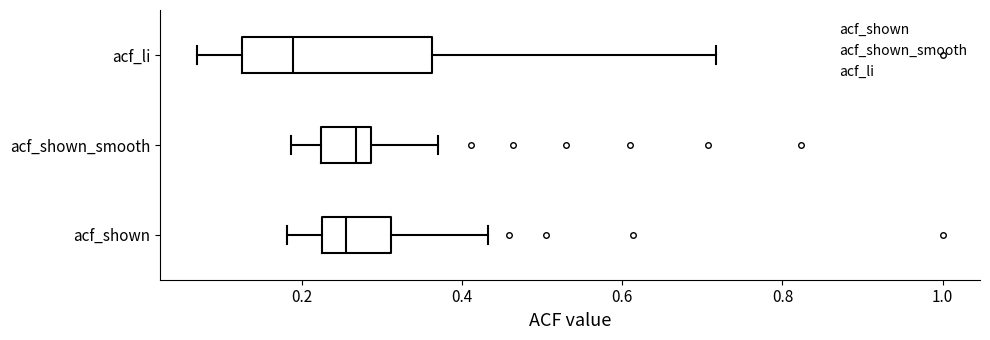

Where does the median line of the box for acf_li sit on the x-axis? The values are not printed on the chart, so give them approximately, as read against the axis.

0.18